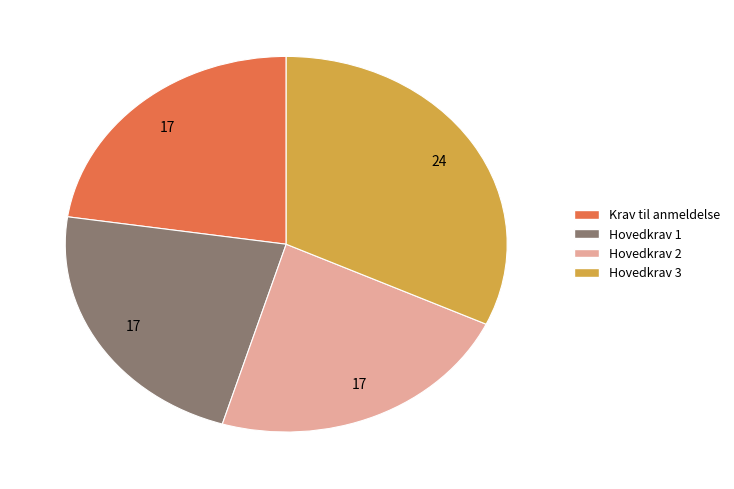

Count the number of slices in the pie.

4